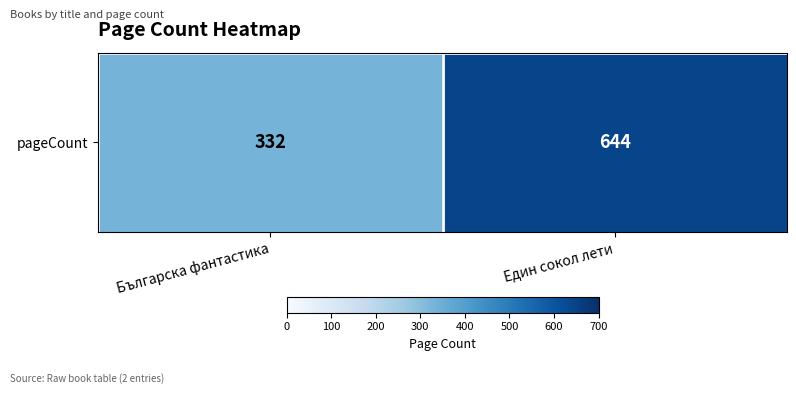

What is the minimum value shown in the chart?

332